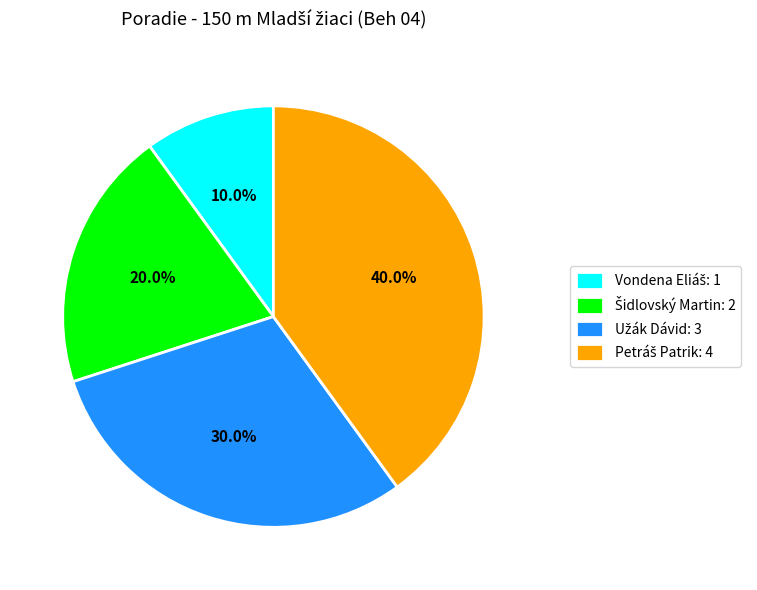

Is there a majority slice in this chart?

No